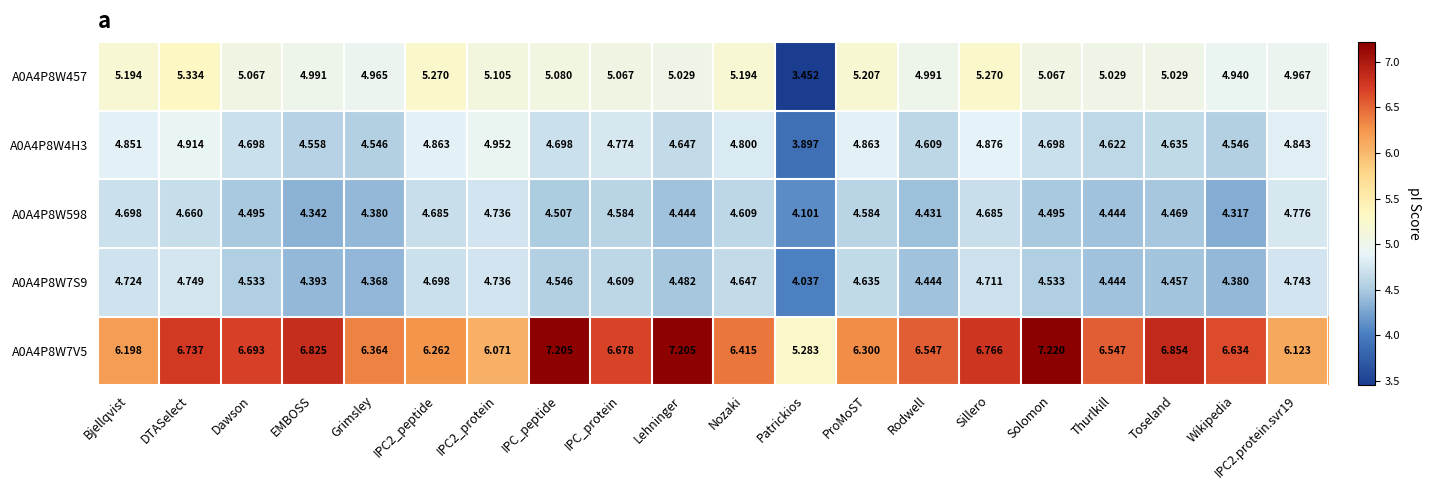

Count the number of data series in this chart.

5